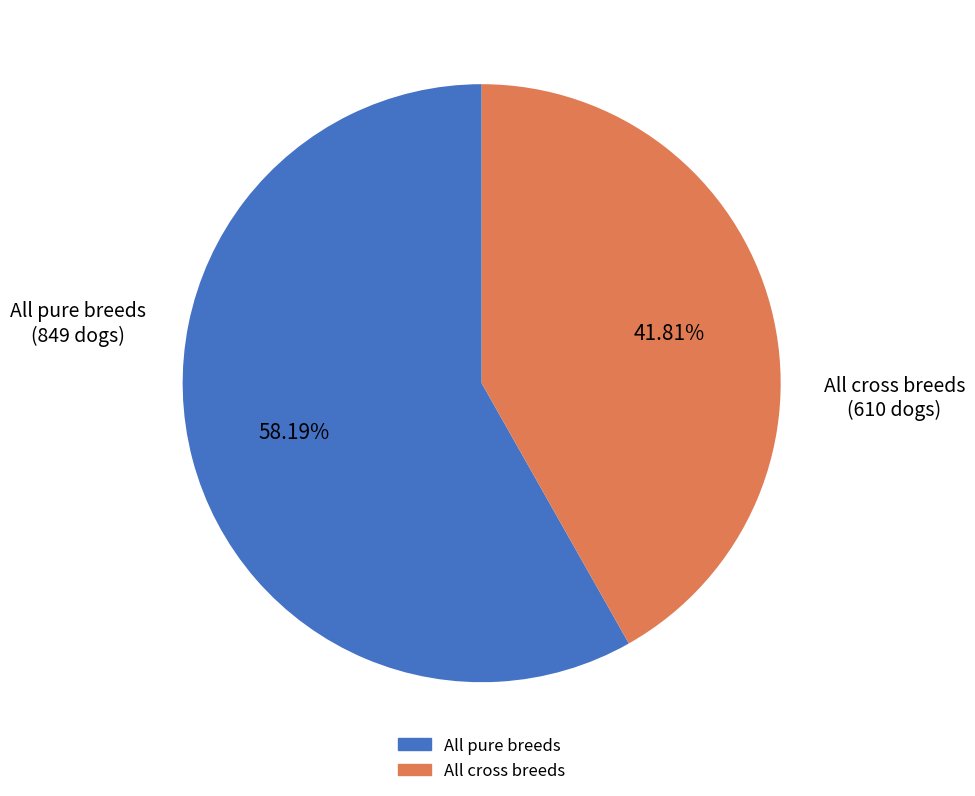

To the nearest percent, what percentage of the pie is All cross breeds?

42%